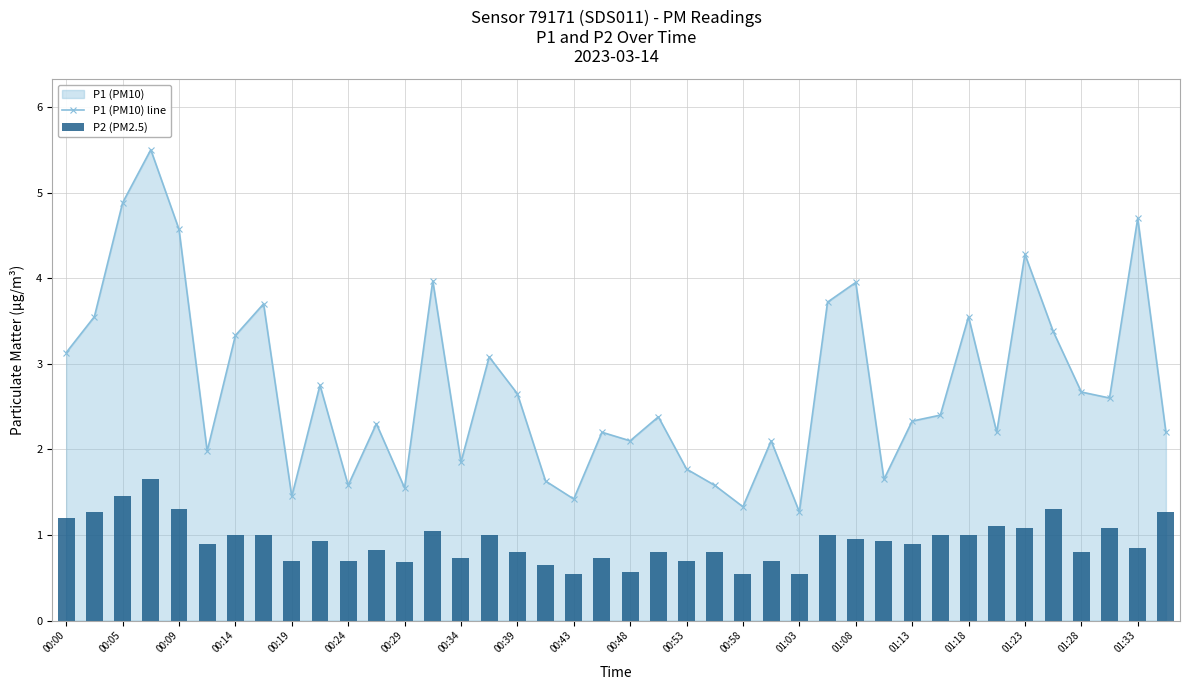

The P1 (PM10) line series shows 1.9 at 00:00. True or false?

False